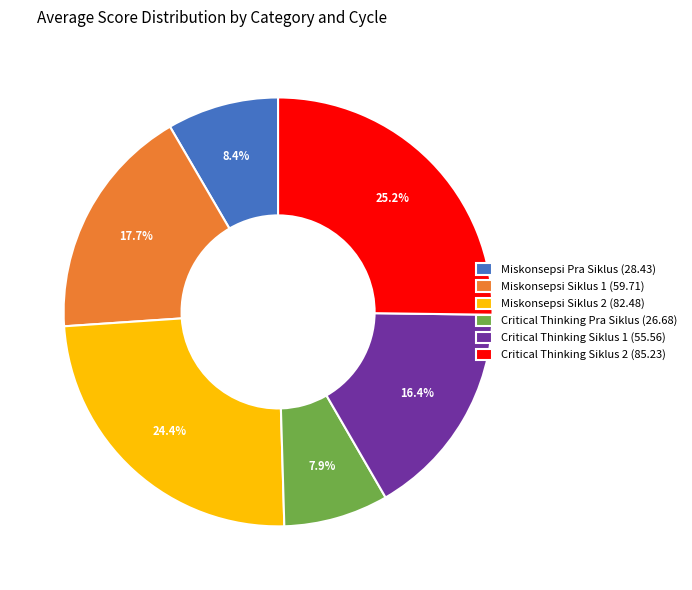

Which has a higher value, Miskonsepsi Siklus 1 (59.71) or Miskonsepsi Pra Siklus (28.43)?

Miskonsepsi Siklus 1 (59.71)